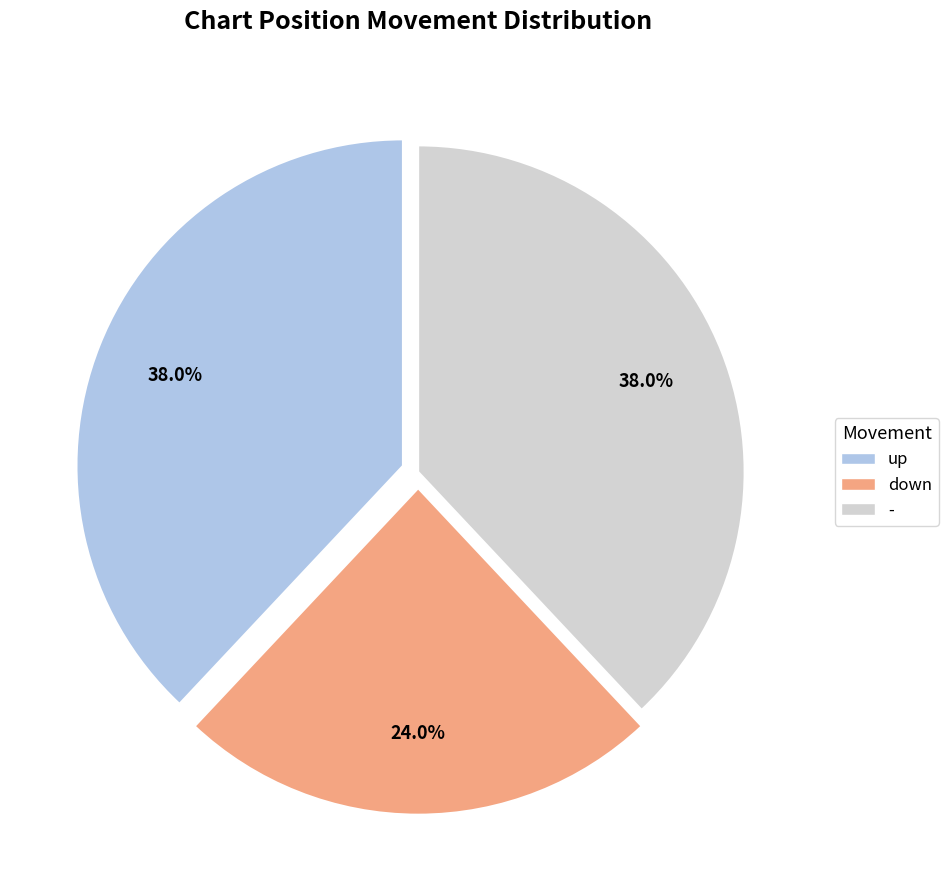

The down slice represents 10% of the pie. True or false?

False